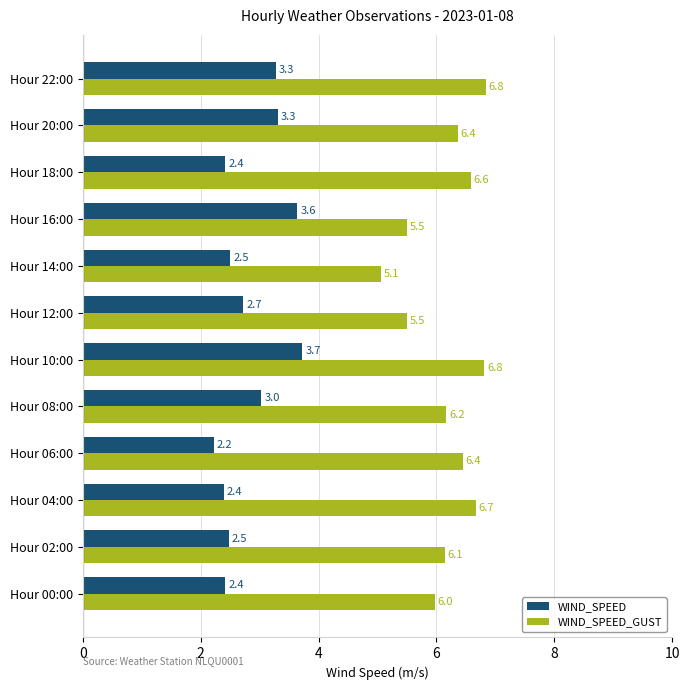

Is it true that WIND_SPEED_GUST equals 2.8 at Hour 14:00?

False